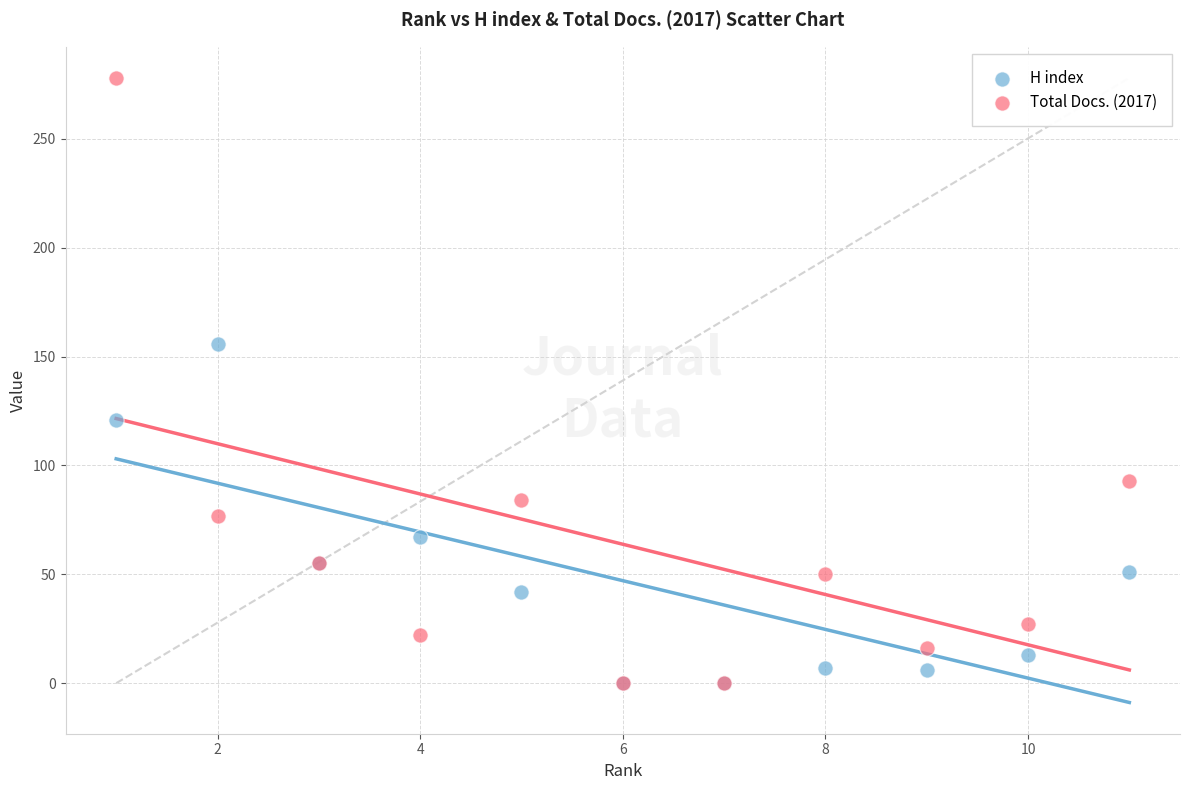

What are all the series names shown in the legend?

H index, Total Docs. (2017)